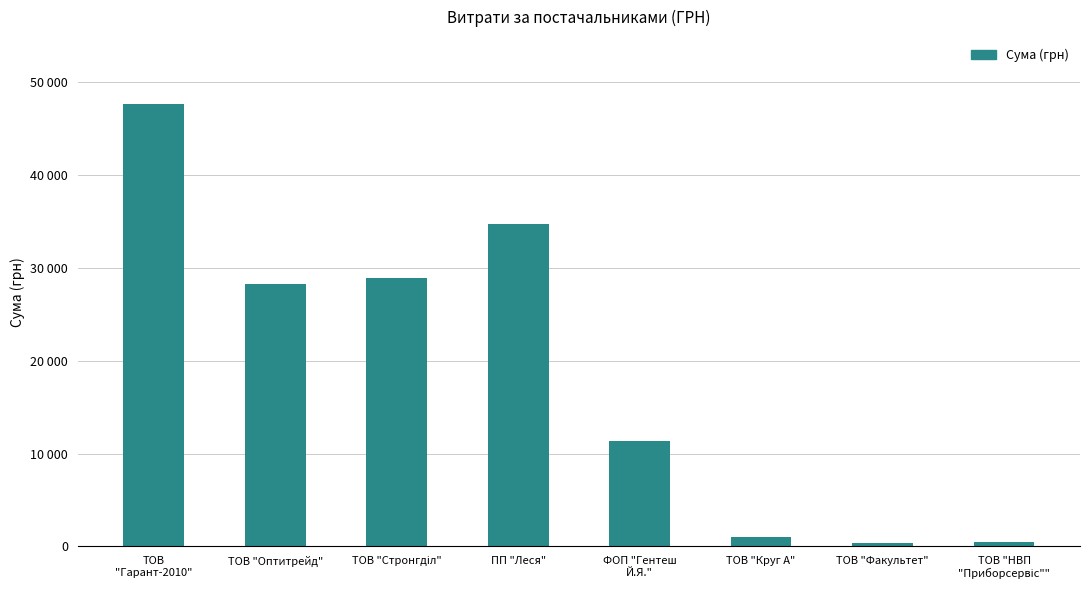

At which category does the chart reach its minimum across all series?

ТОВ "Факультет"